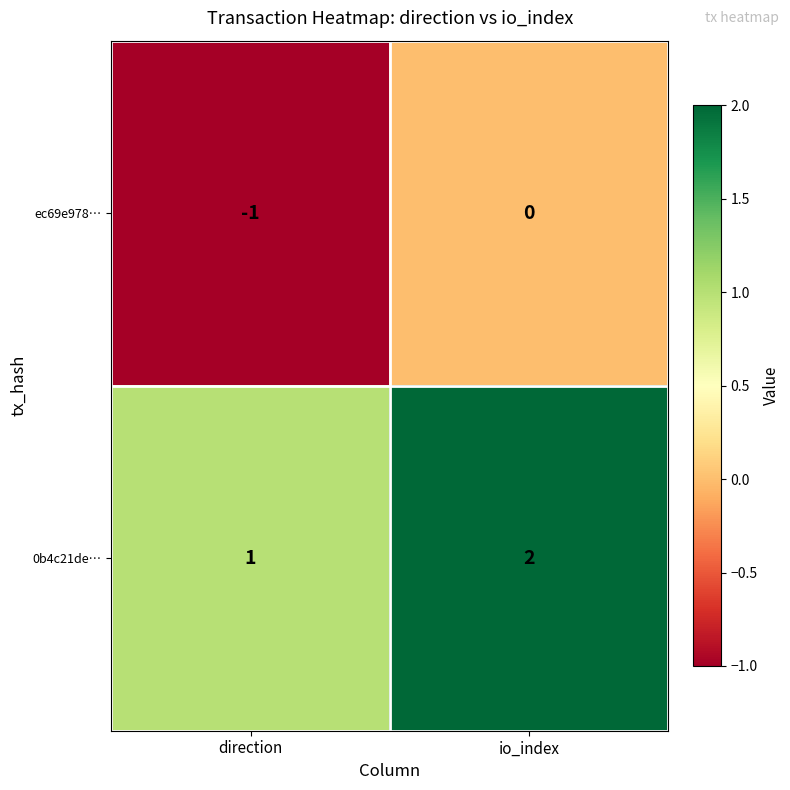

What is the total value across all series at io_index?

2